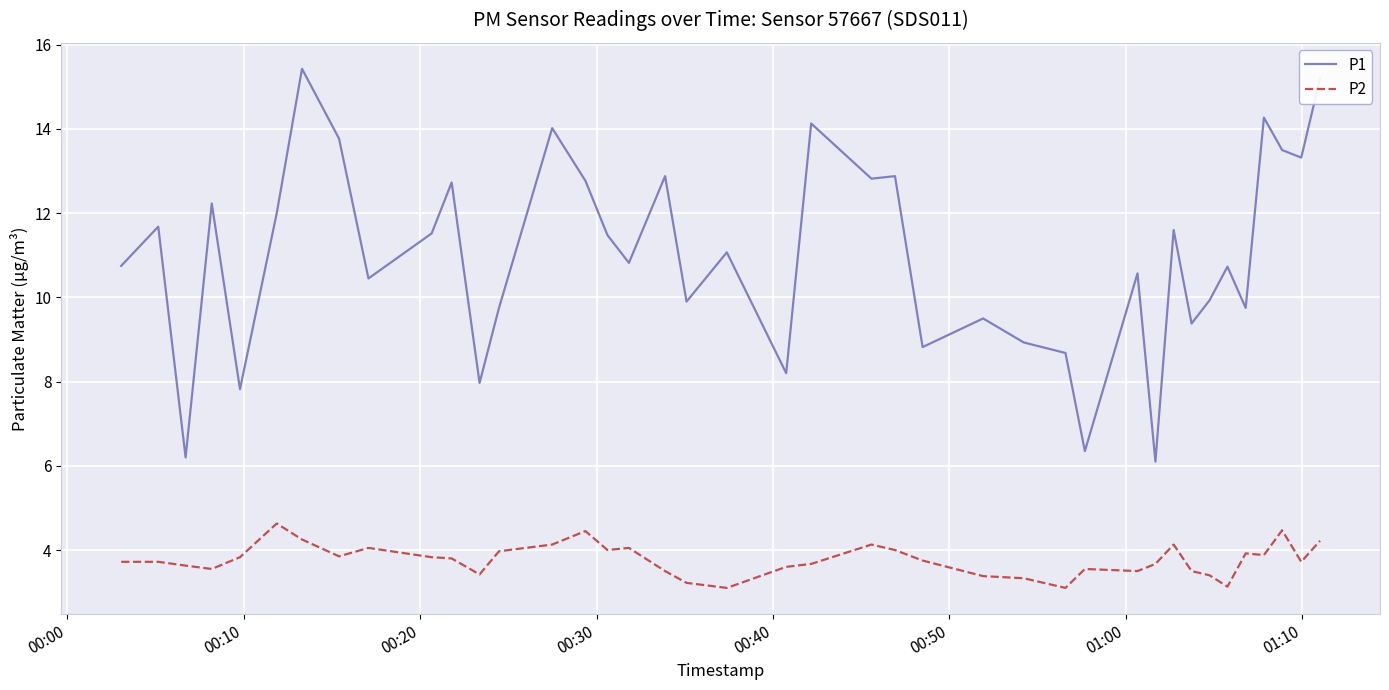

Which series has the largest total across all categories?

P1